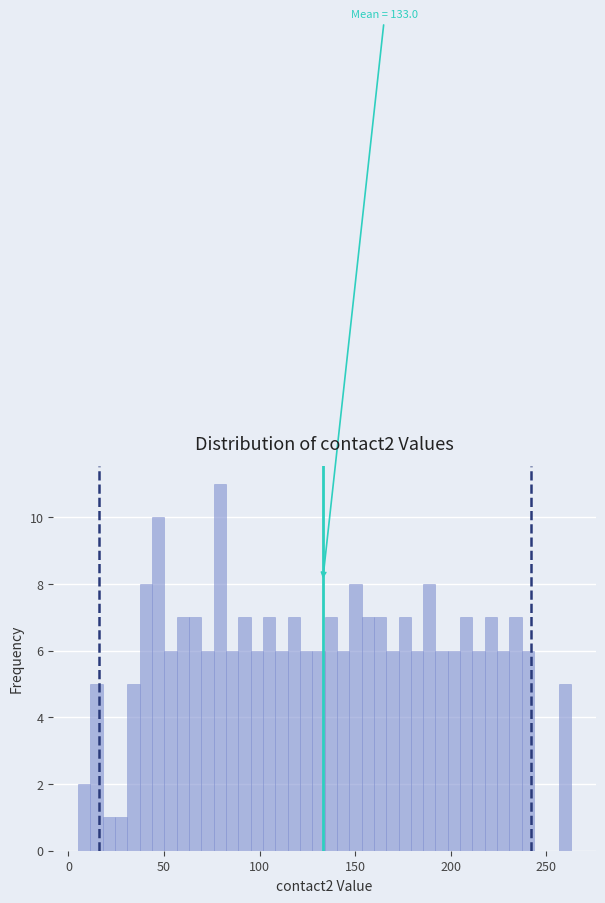

Around what value on the x-axis is the tallest bar? Give the approximate position of its centre, as read against the axis.

80